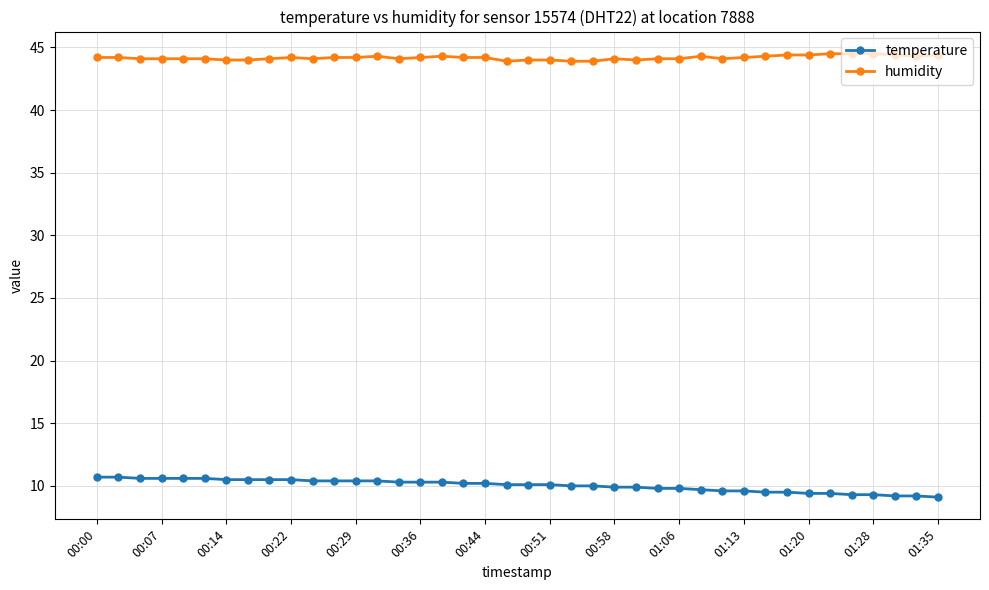

True or false: temperature and humidity cross at least once.

False